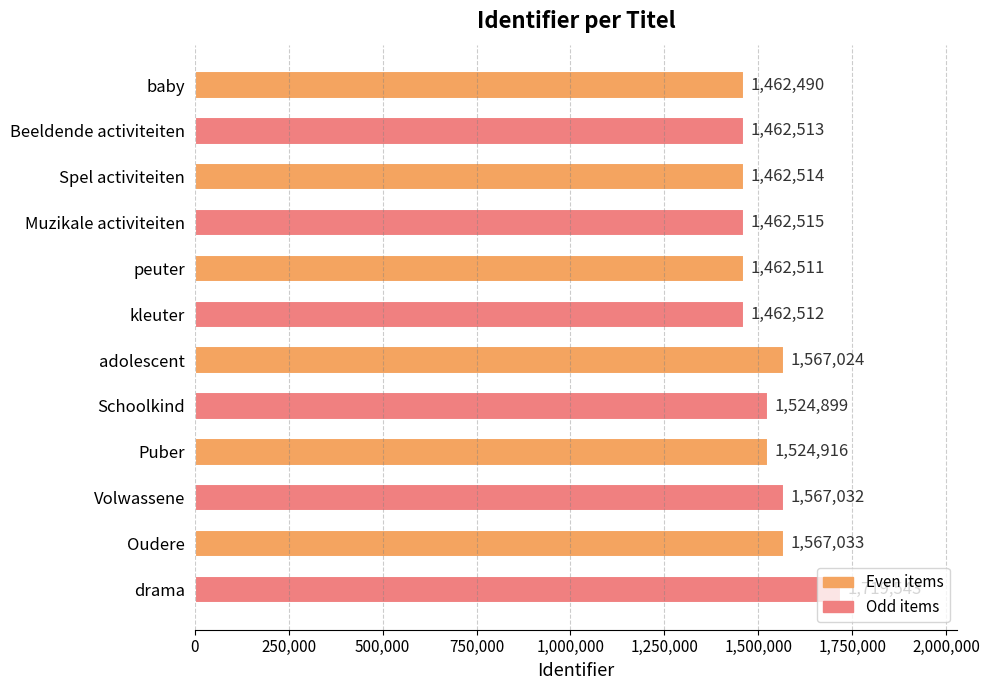

How many bars are there in total?

12